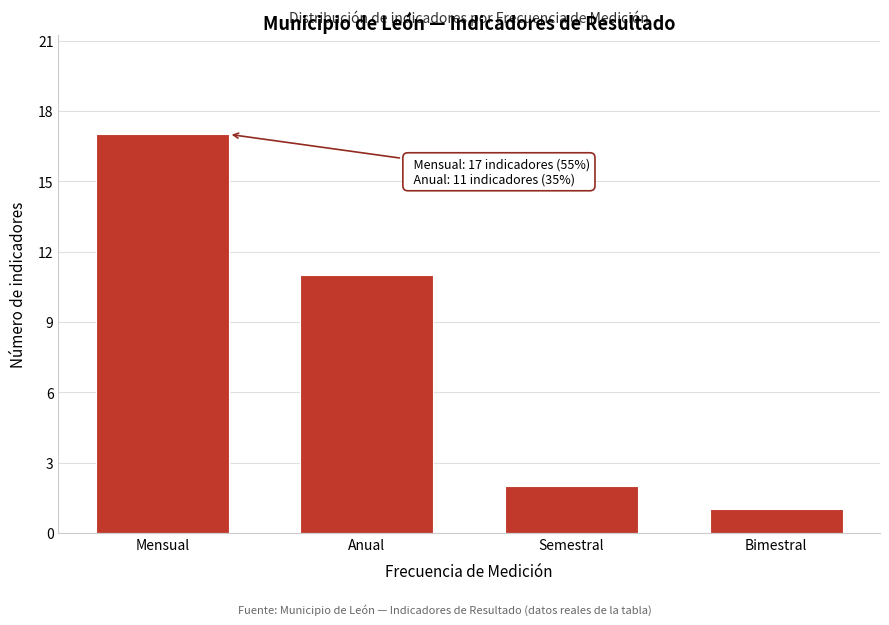

Reading left to right, extract all data points from this chart.

Mensual=17	Anual=11	Semestral=2	Bimestral=1